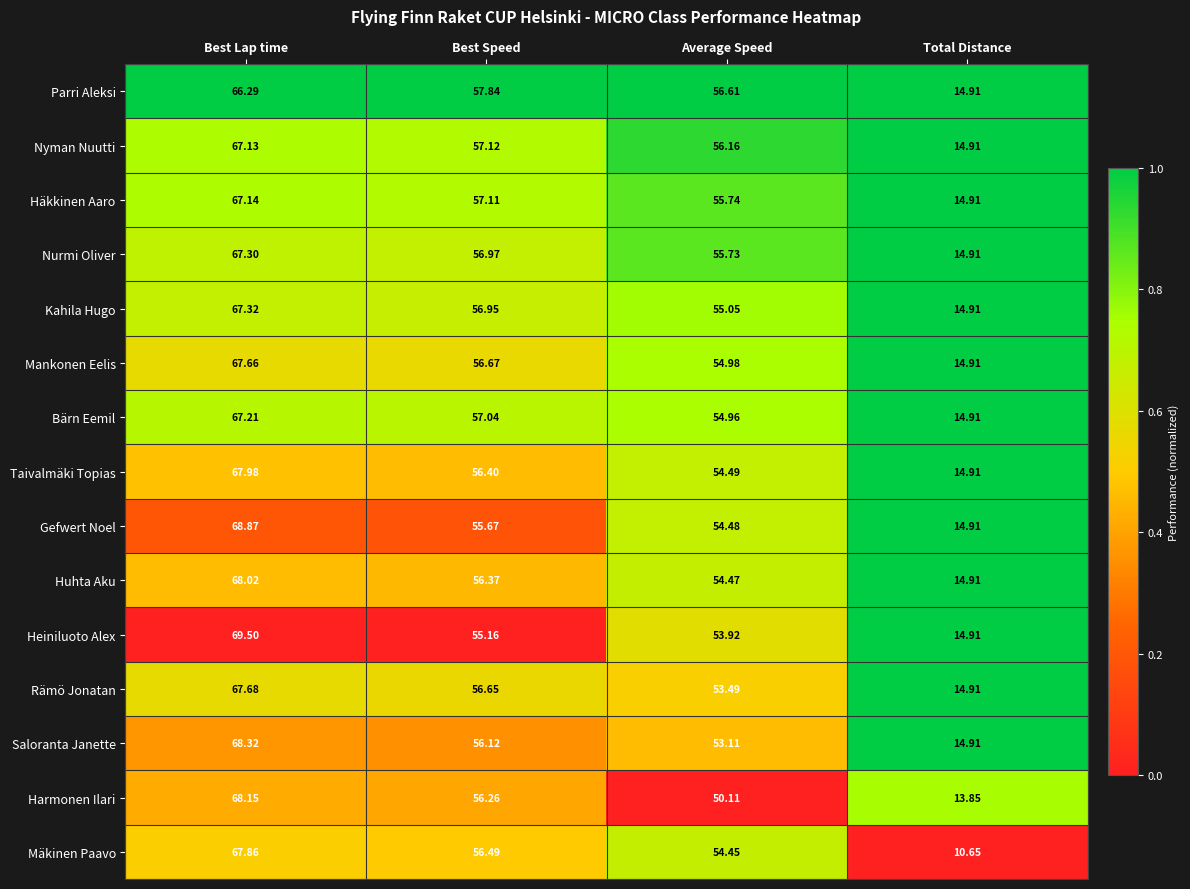

Between Best Lap time and Average Speed, which series saw the biggest shift?

Harmonen Ilari